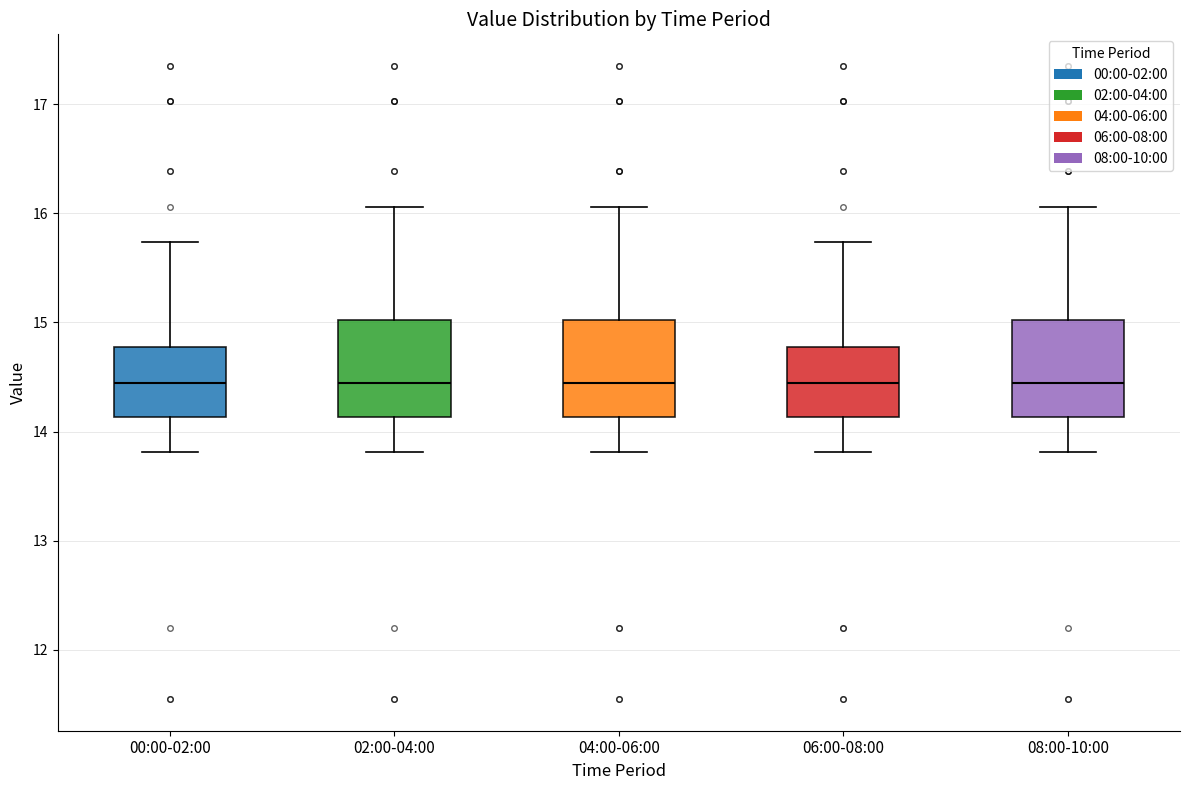

Reading left to right, read every box against the y-axis: the position of its median line, the range the box covers, and the ends of its whiskers. The values are not printed on the chart, so give them approximately, as read against the axis.

00:00-02:00: median 14.5, box 14.1 to 14.8, whiskers 13.8 to 15.7
02:00-04:00: median 14.5, box 14.1 to 15.0, whiskers 13.8 to 16.1
04:00-06:00: median 14.5, box 14.1 to 15.0, whiskers 13.8 to 16.1
06:00-08:00: median 14.5, box 14.1 to 14.8, whiskers 13.8 to 15.7
08:00-10:00: median 14.5, box 14.1 to 15.0, whiskers 13.8 to 16.1